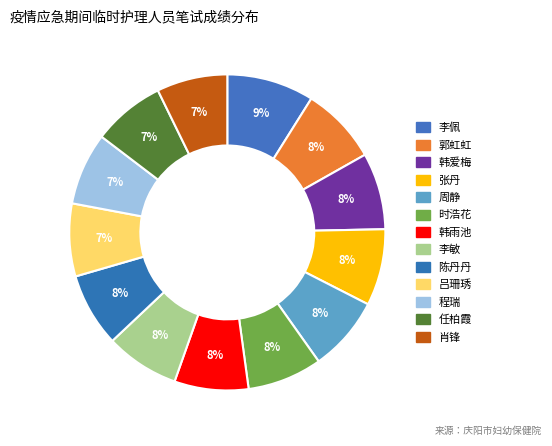

To the nearest percent, what is the combined percentage of 程瑞 and 韩雨池?

15%